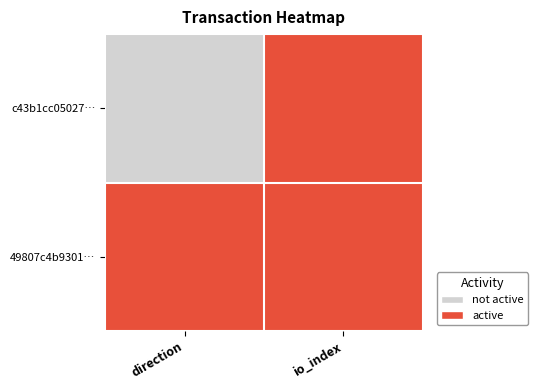

What is the maximum value shown in the chart?

1